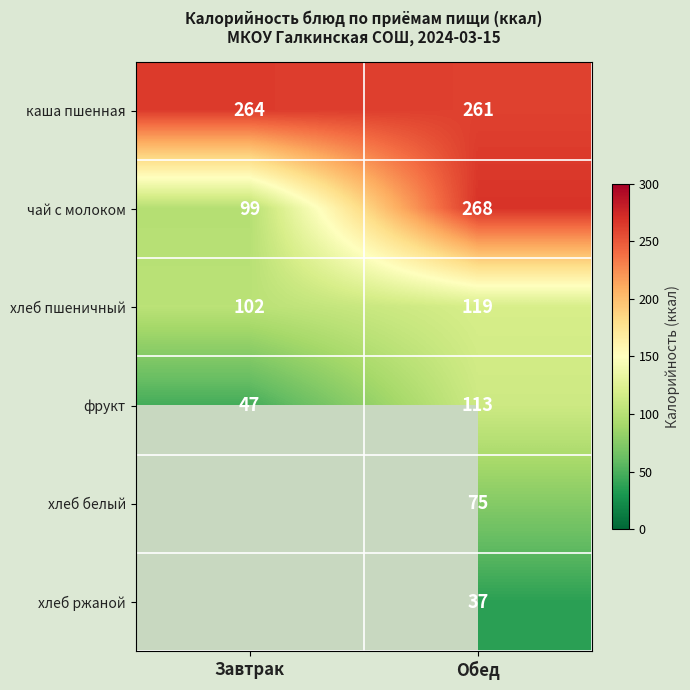

List the labels in order of каша пшенная value, smallest first.

Обед, Завтрак